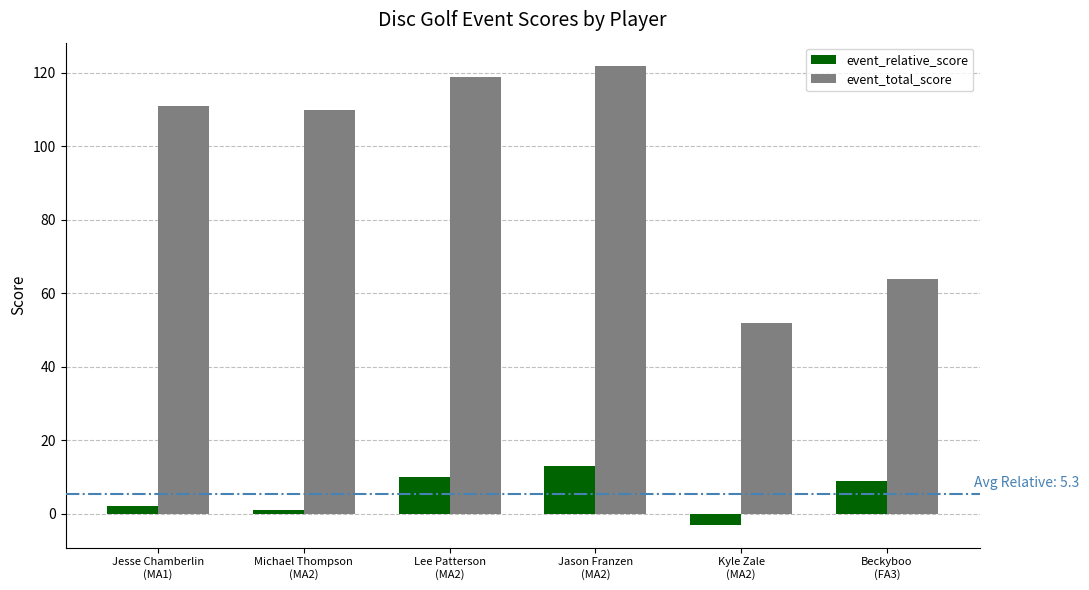

What is the label of the 4th bar from the left?

Jason Franzen
(MA2)